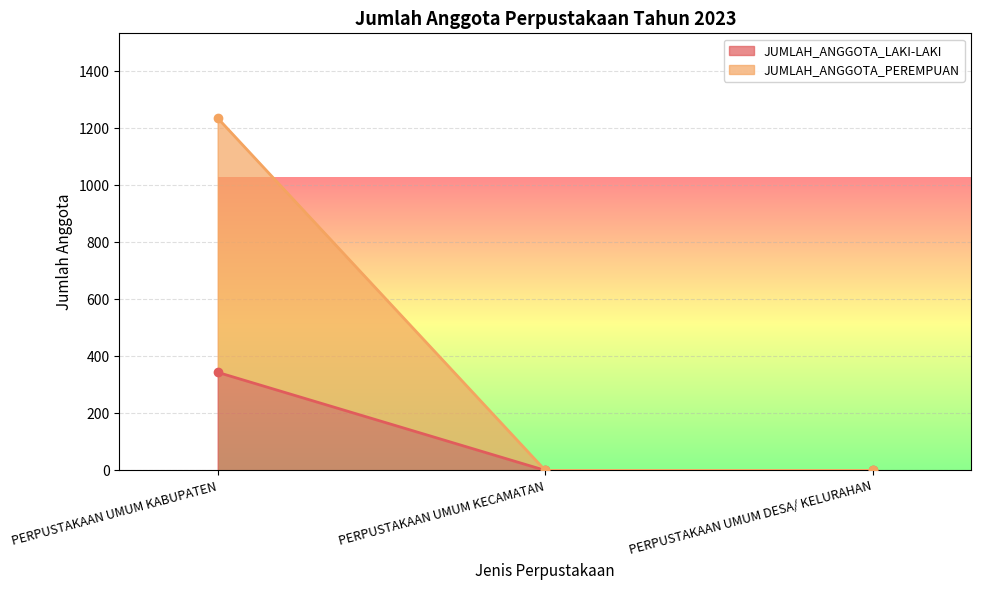

At which category is the sum across all series the highest?

PERPUSTAKAAN UMUM KABUPATEN